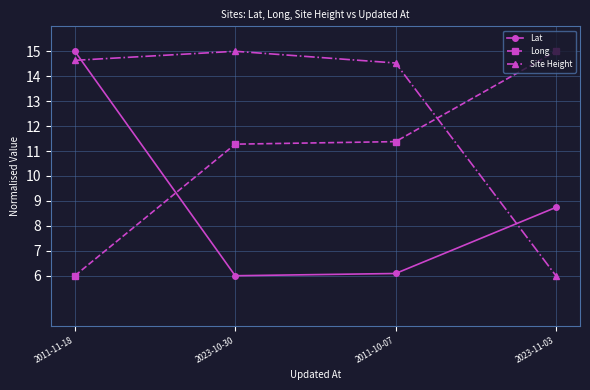

What is the difference between the second highest and minimum values in the Site Height series?

8.6